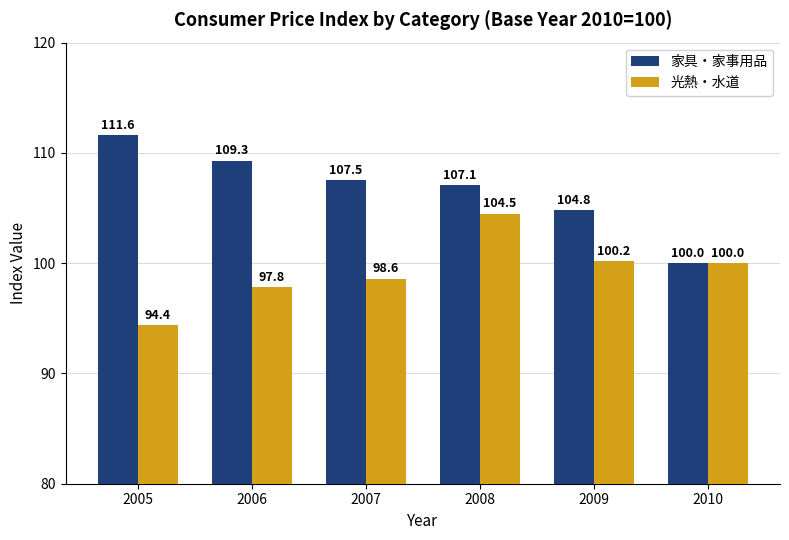

What is the average value of the 家具・家事用品 series?

106.7